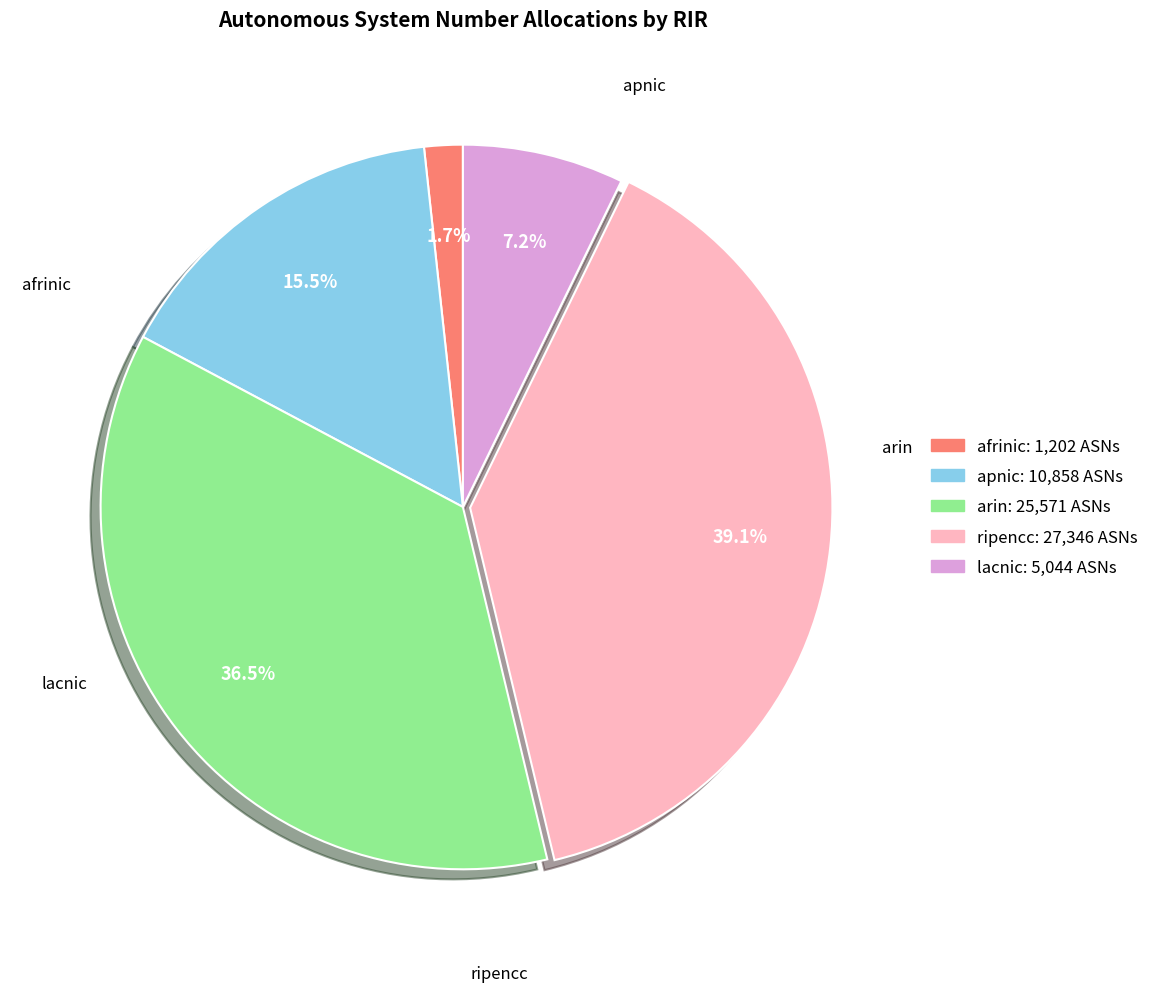

What is the smallest slice in the pie chart?

afrinic